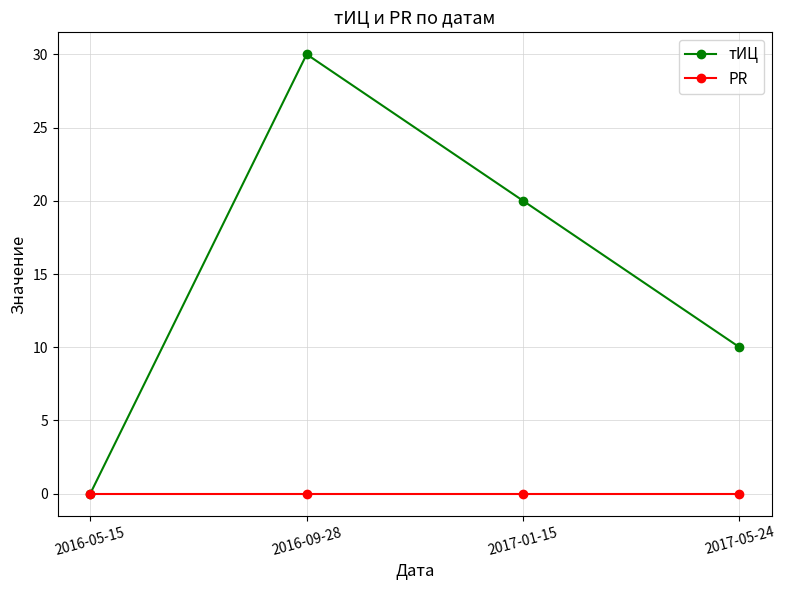

Rank the series by their maximum value, from lowest to highest.

PR, тИЦ